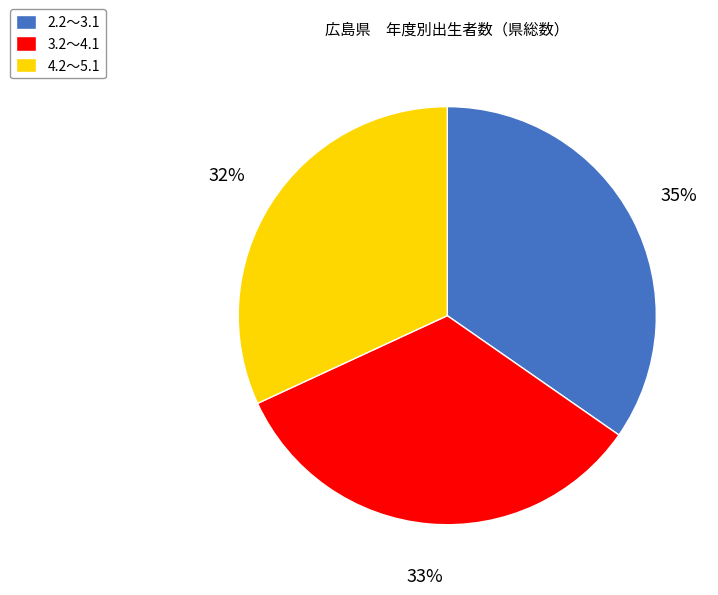

To the nearest percent, what portion does 2.2～3.1 represent?

35%